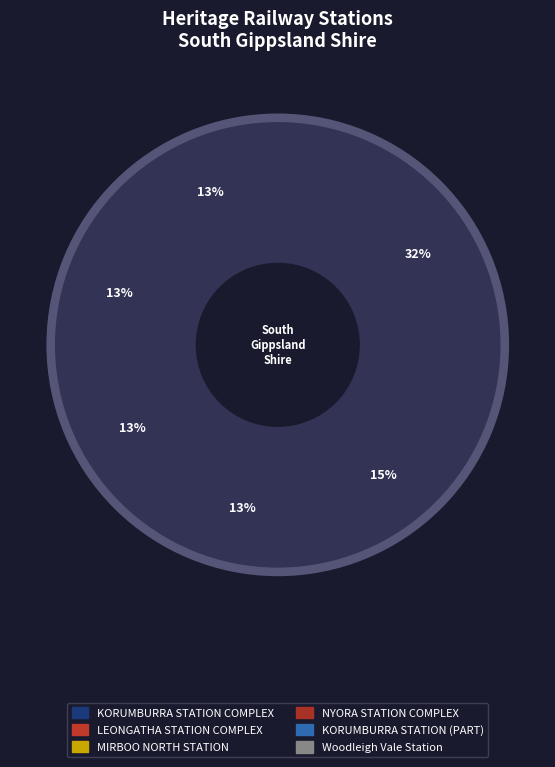

What percentage is the Woodleigh Vale Railway Station, former slice, to the nearest percent?

32%